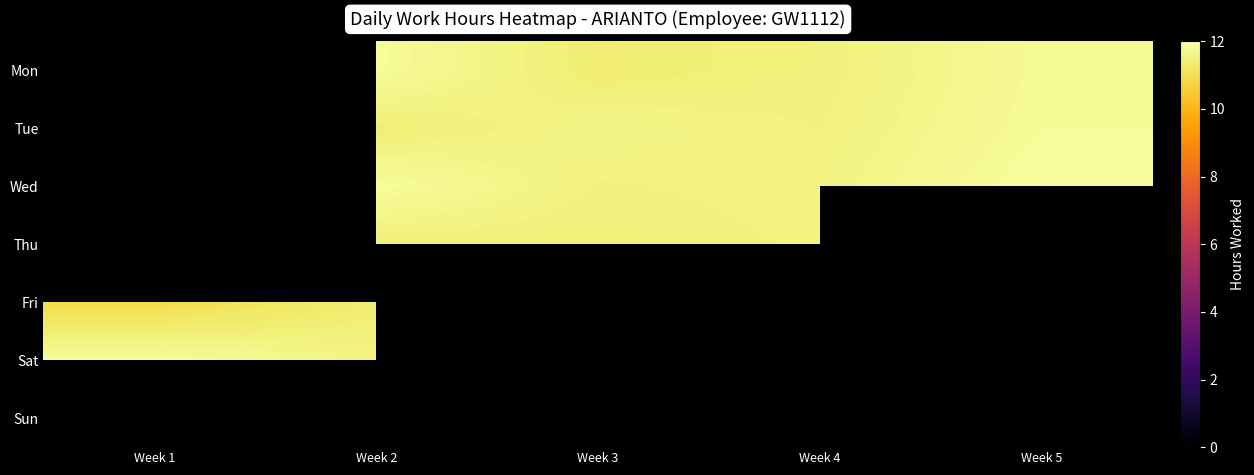

Which has a higher value, Week 4 or Week 2?

Week 2